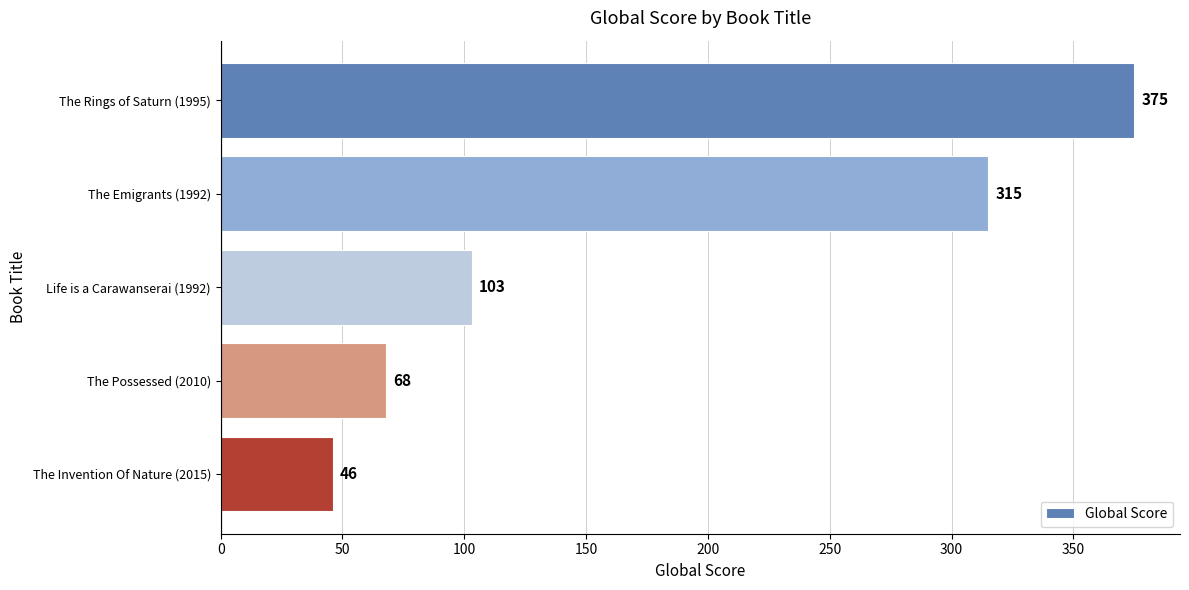

Between The Emigrants (1992) and The Possessed (2010), which is larger?

The Emigrants (1992)